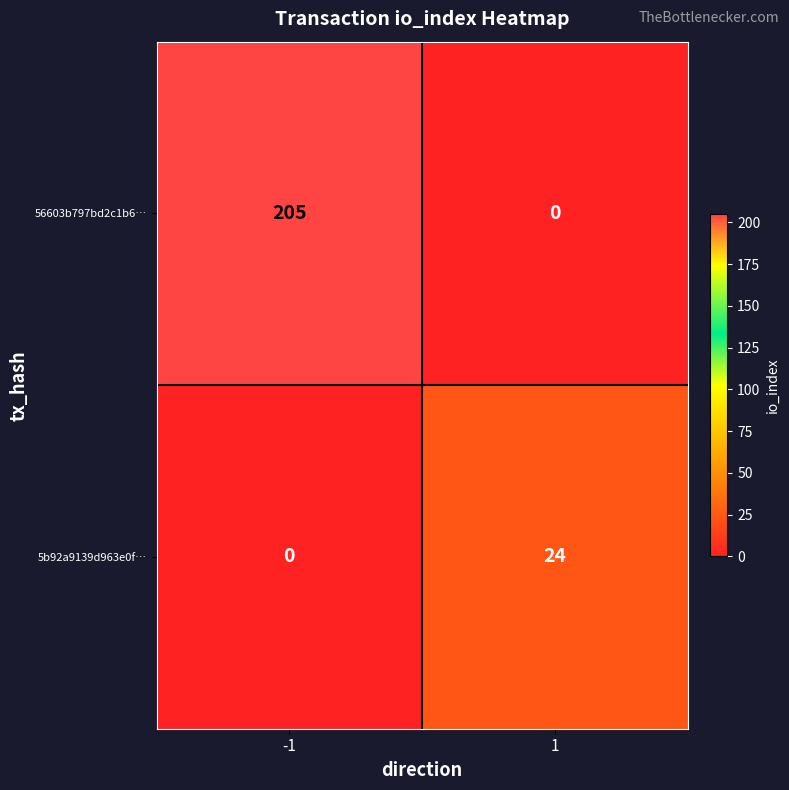

What is the maximum value for 5b92a9139d963e0f…?

24